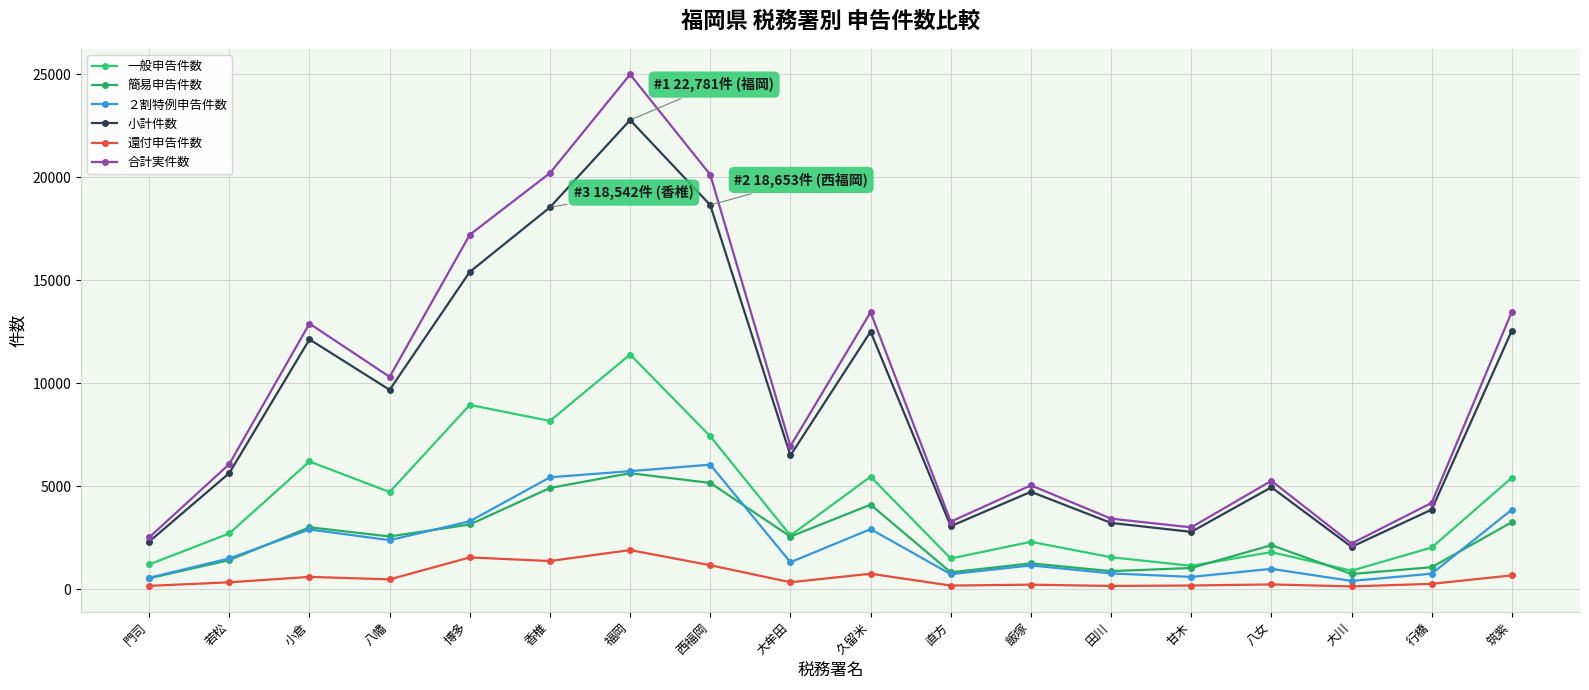

At 大牟田, list the series in order from smallest to largest.

還付申告件数, ２割特例申告件数, 簡易申告件数, 一般申告件数, 小計件数, 合計実件数